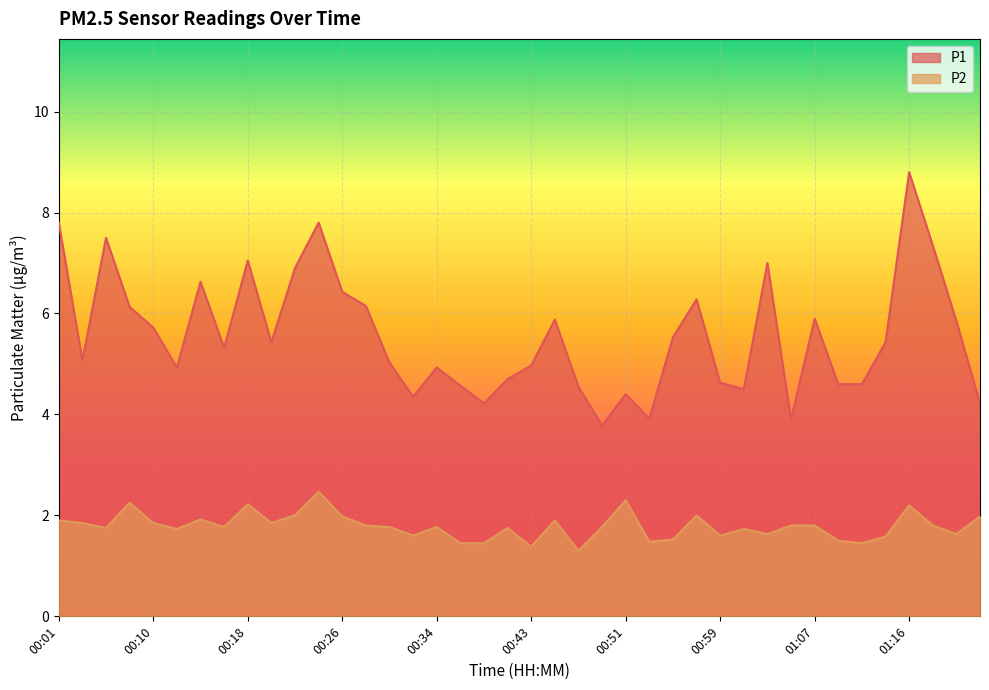

True or false: P1 and P2 intersect in this chart.

False